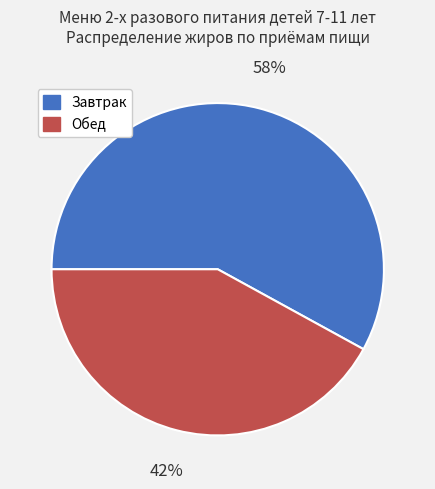

True or false: Завтрак accounts for 66% of the total.

False